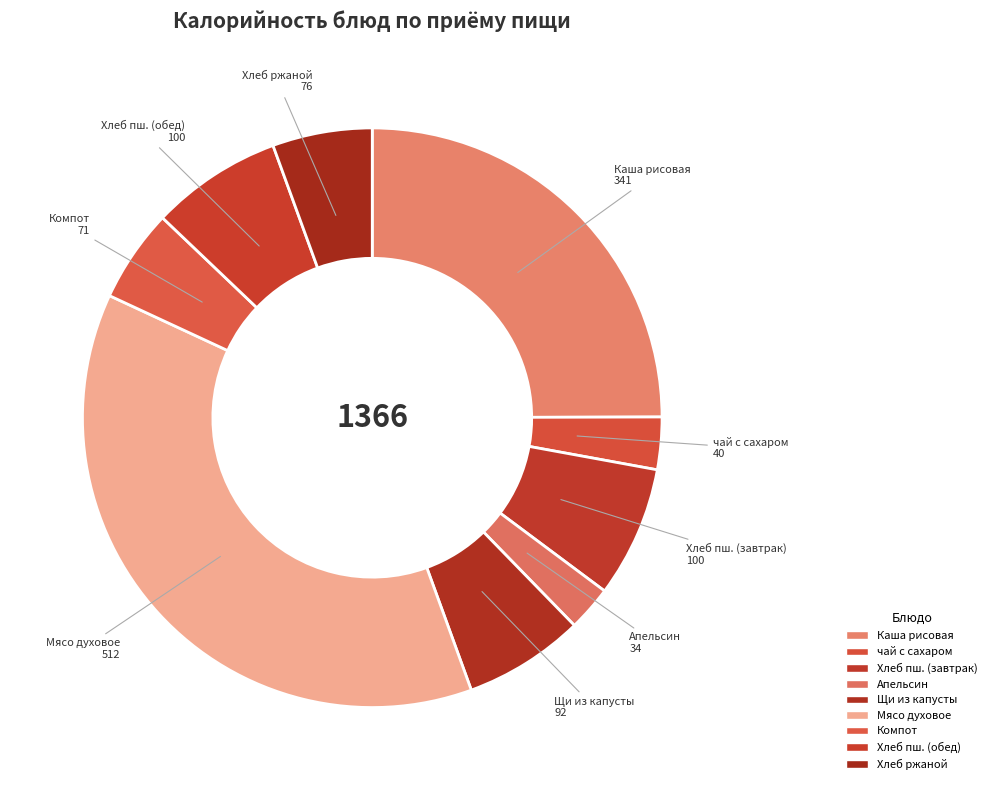

Count the number of slices in the pie.

9